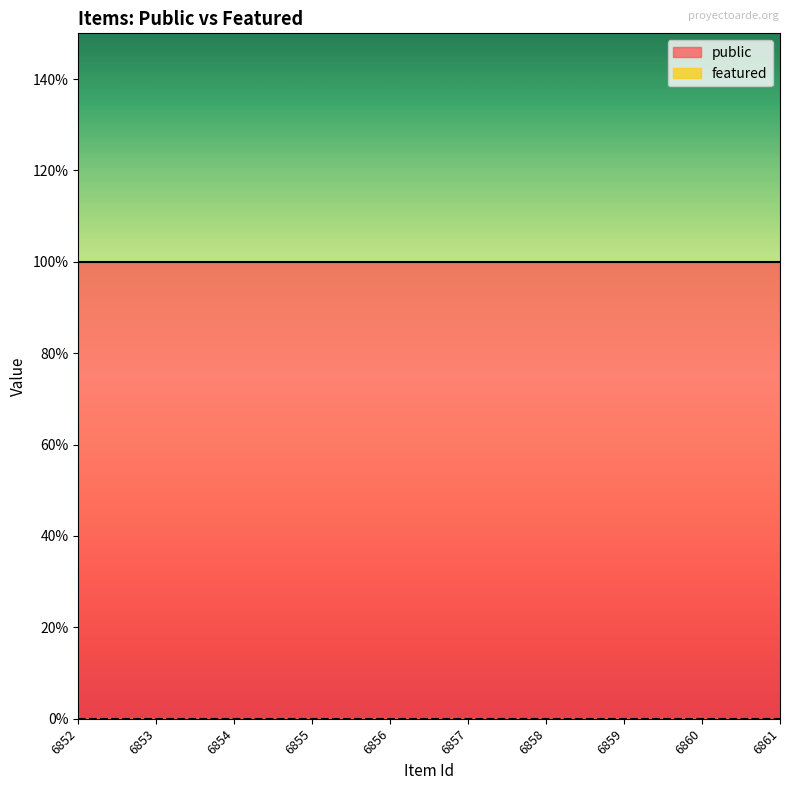

Reading left to right, transcribe all the data shown in this chart.

public: 1	1	1	1	1	1	1	1	1	1
featured: 0	0	0	0	0	0	0	0	0	0